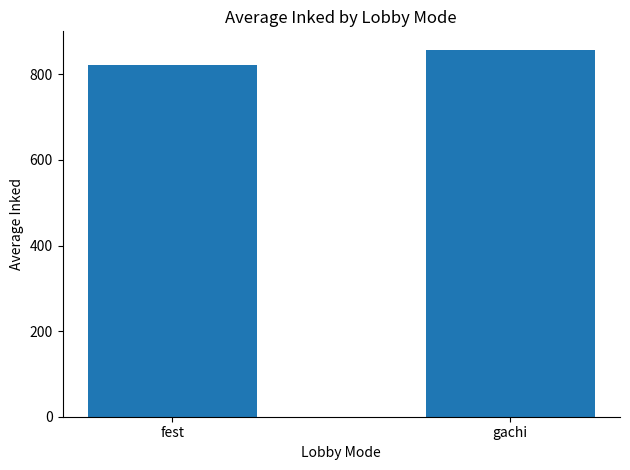

What is the difference between the values at gachi and fest?

36.0